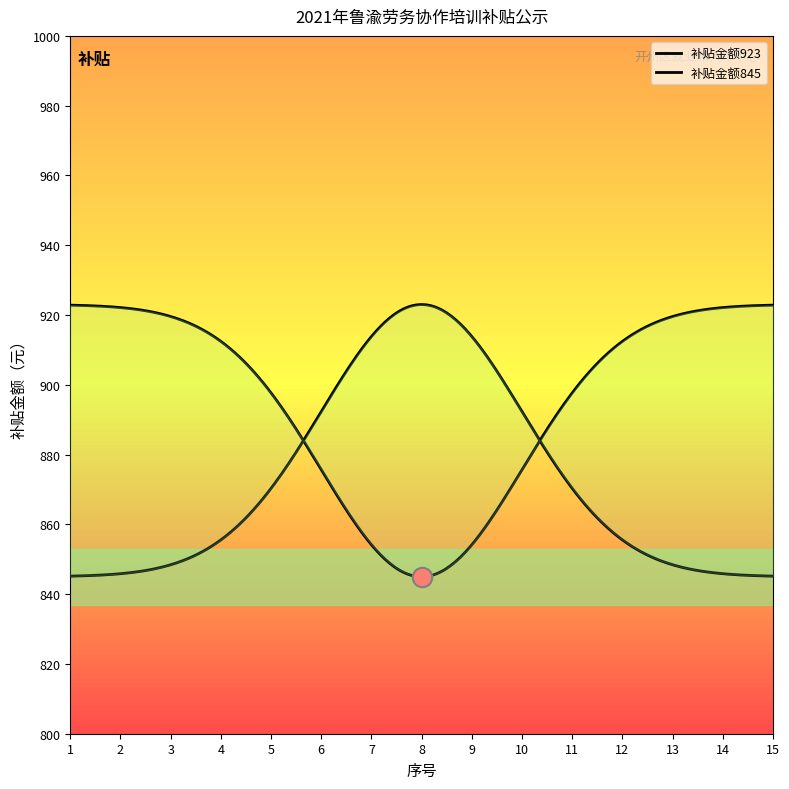

Which category has the highest value in the 补贴金额845 series?

1